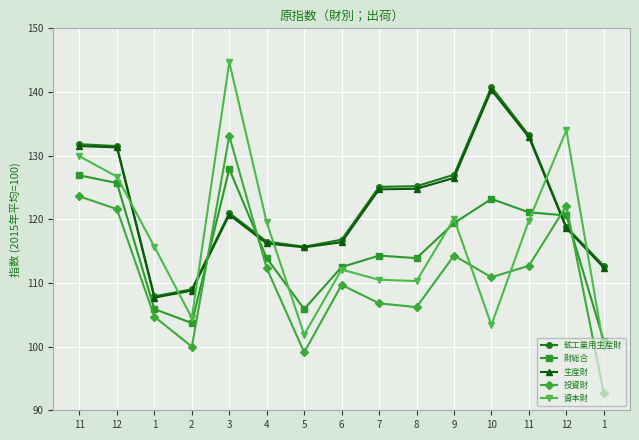

Between which two adjacent categories do 鉱工業用生産財 and 資本財 first intersect?

12 and 1